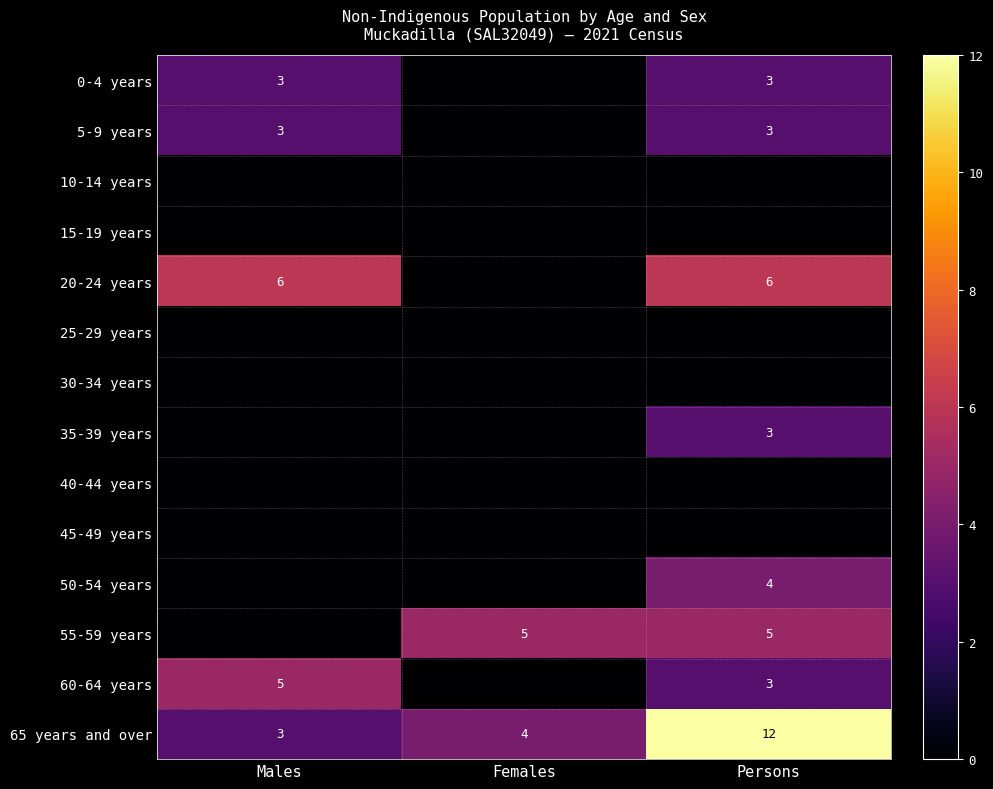

True or false: 5-9 years has a value of 2 at Persons.

False